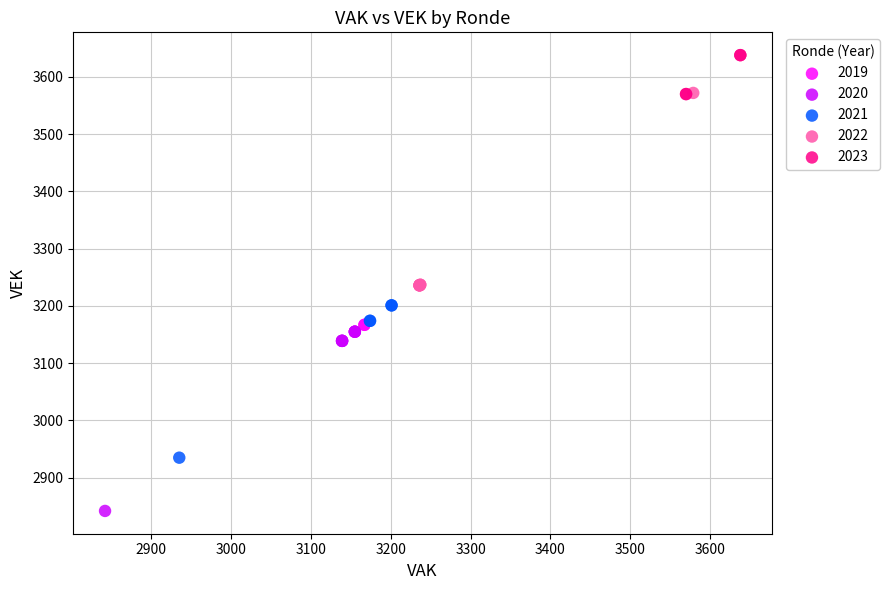

Which series has the largest Y range (max minus min)?

2022